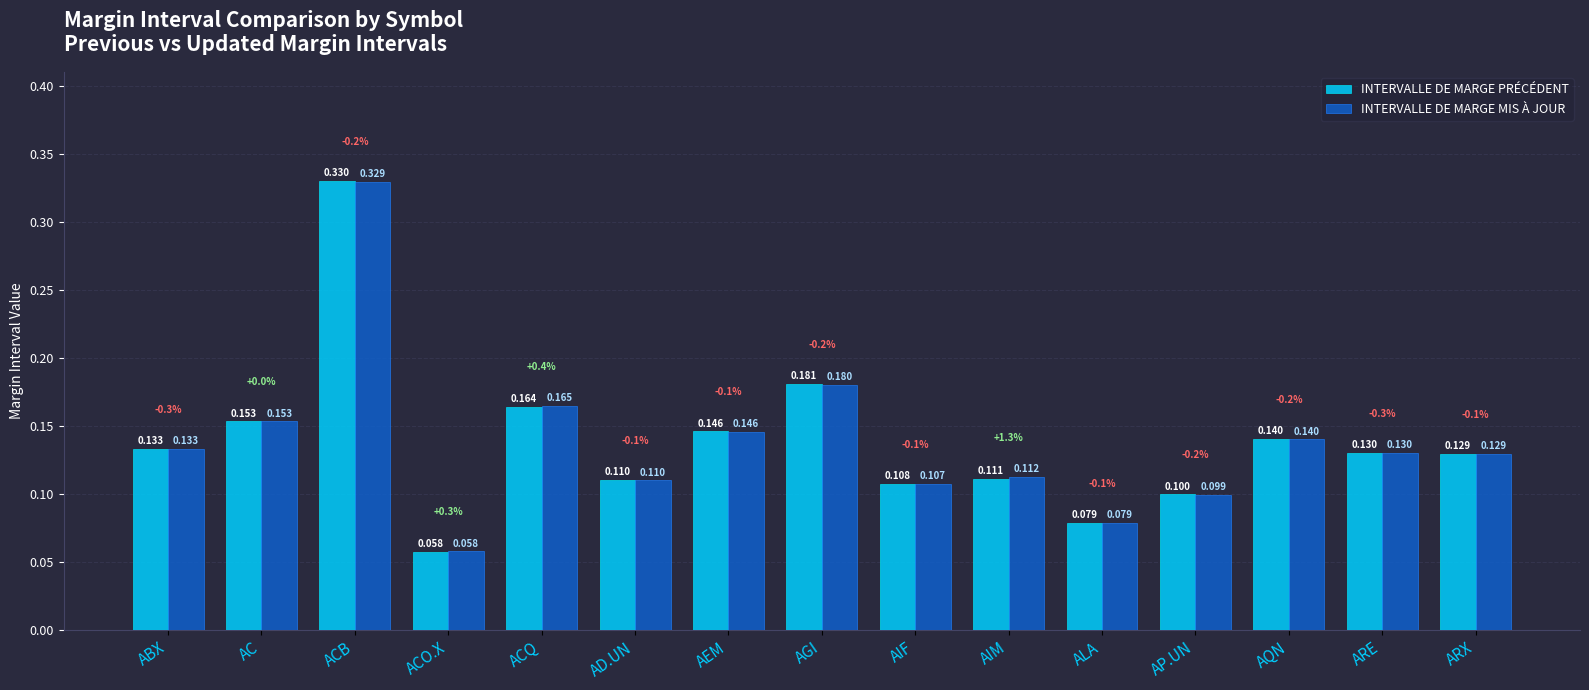

Rank the series by their average value, from highest to lowest.

INTERVALLE DE MARGE PRÉCÉDENT, INTERVALLE DE MARGE MIS À JOUR